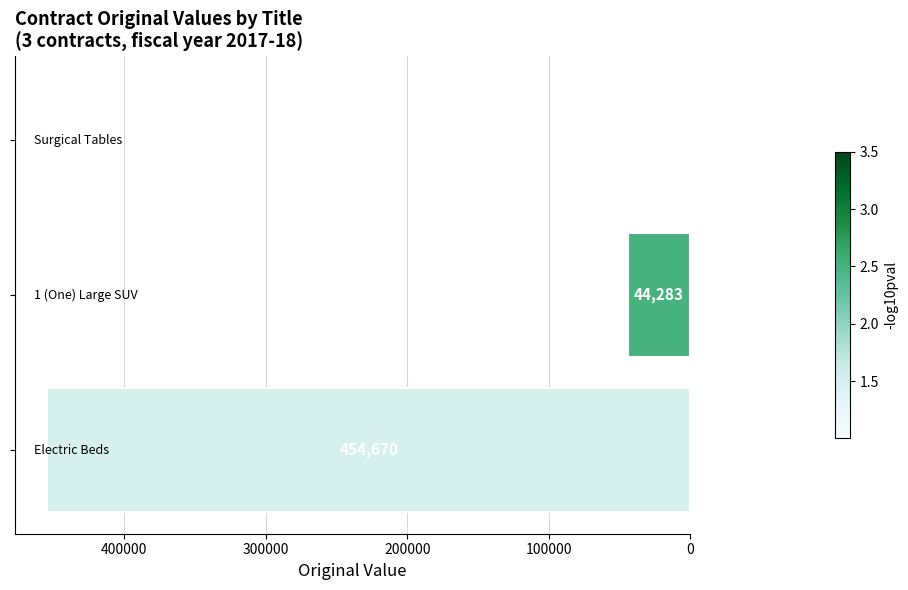

What is the sum of all values?

498953